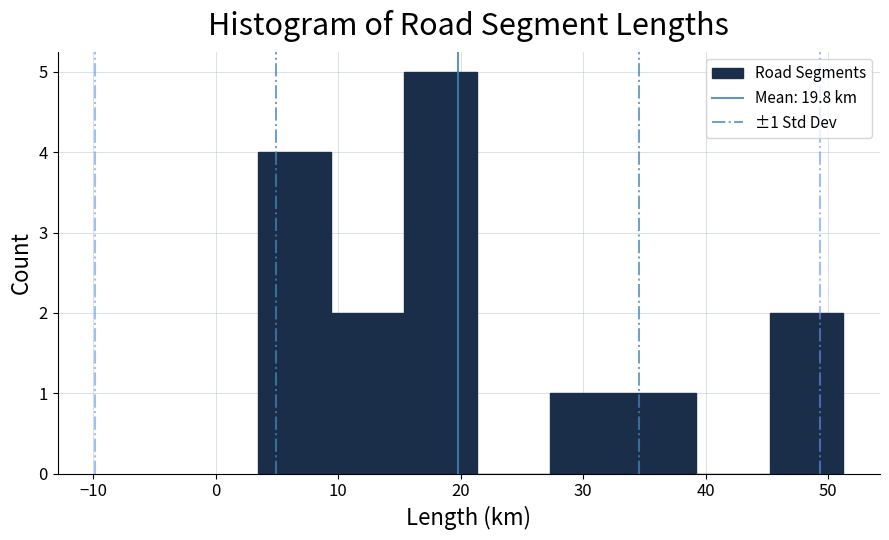

Over which range of the x-axis is the bar tallest?

15 to 21